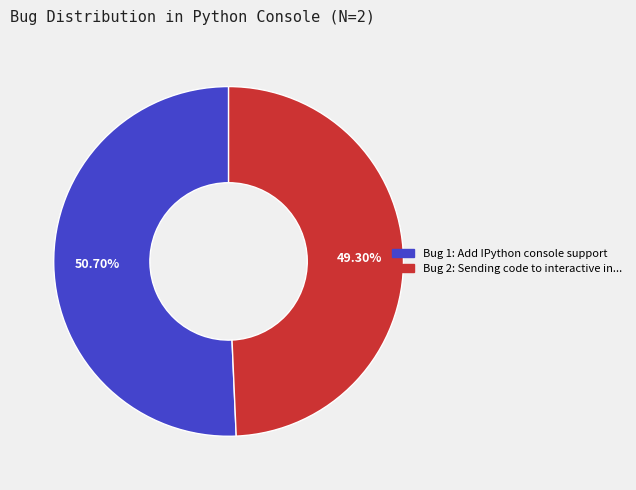

Is there a majority slice in this chart?

Yes